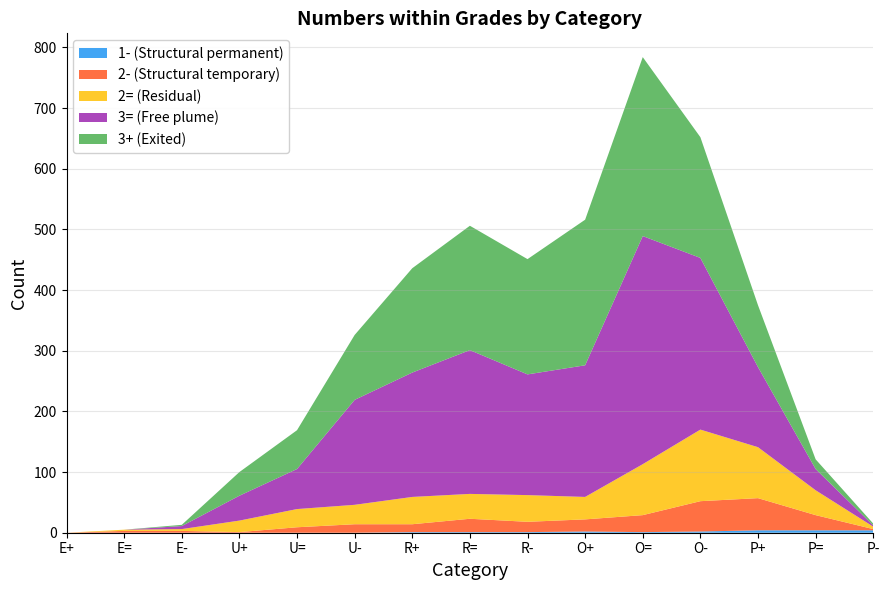

Reading left to right, what are all the values shown in this chart?

1- (Structural permanent): E+=0	E==0	E-=0	U+=0	U==0	U-=0	R+=1	R==1	R-=1	O+=2	O==1	O-=2	P+=4	P==4	P-=4
2- (Structural temporary): E+=0	E==3	E-=3	U+=1	U==9	U-=14	R+=13	R==22	R-=17	O+=20	O==28	O-=50	P+=53	P==25	P-=2
2= (Residual): E+=0	E==2	E-=3	U+=19	U==30	U-=32	R+=45	R==41	R-=44	O+=37	O==84	O-=118	P+=84	P==41	P-=4
3= (Free plume): E+=0	E==0	E-=5	U+=41	U==66	U-=173	R+=205	R==237	R-=199	O+=217	O==376	O-=283	P+=132	P==35	P-=2
3+ (Exited): E+=0	E==0	E-=2	U+=39	U==64	U-=107	R+=172	R==205	R-=190	O+=240	O==295	O-=199	P+=102	P==16	P-=3